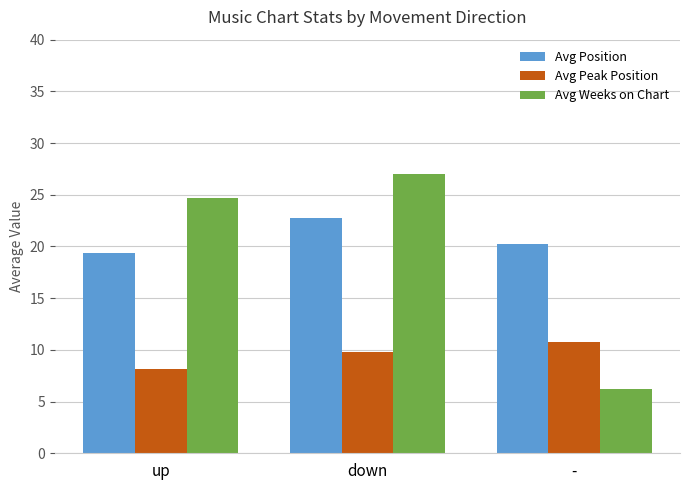

Which category has the highest value across all series?

down